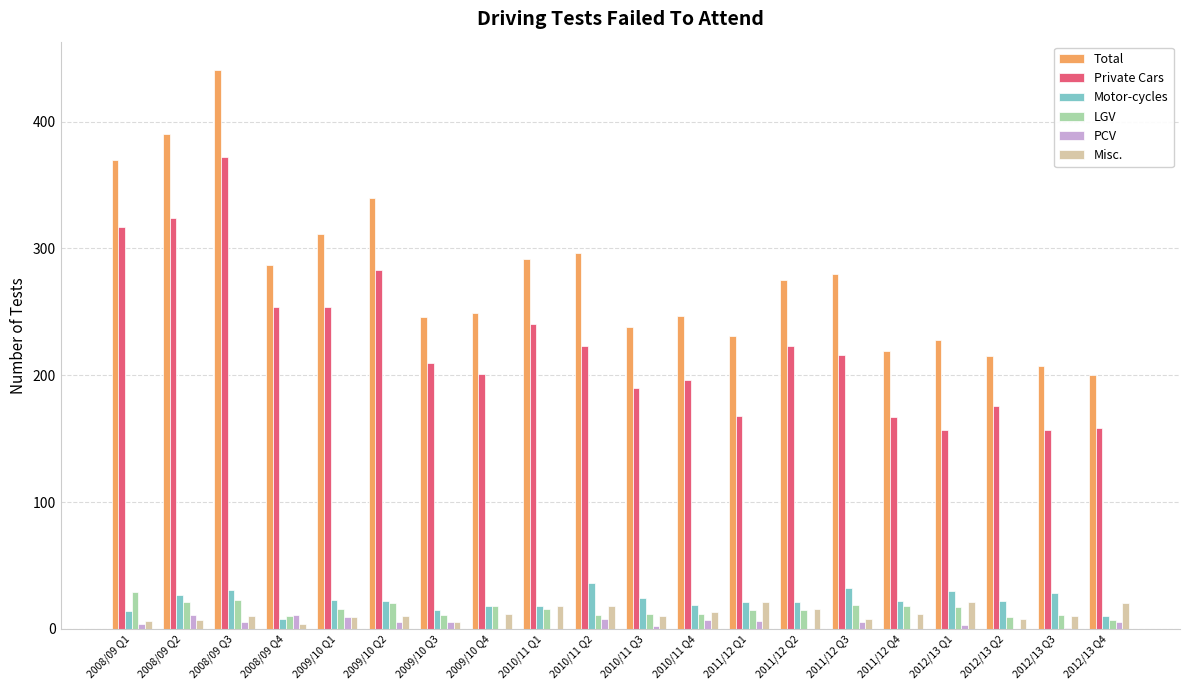

Is the value of Motor-cycles at 2011/12 Q4 greater than the value of PCV at 2010/11 Q4?

Yes